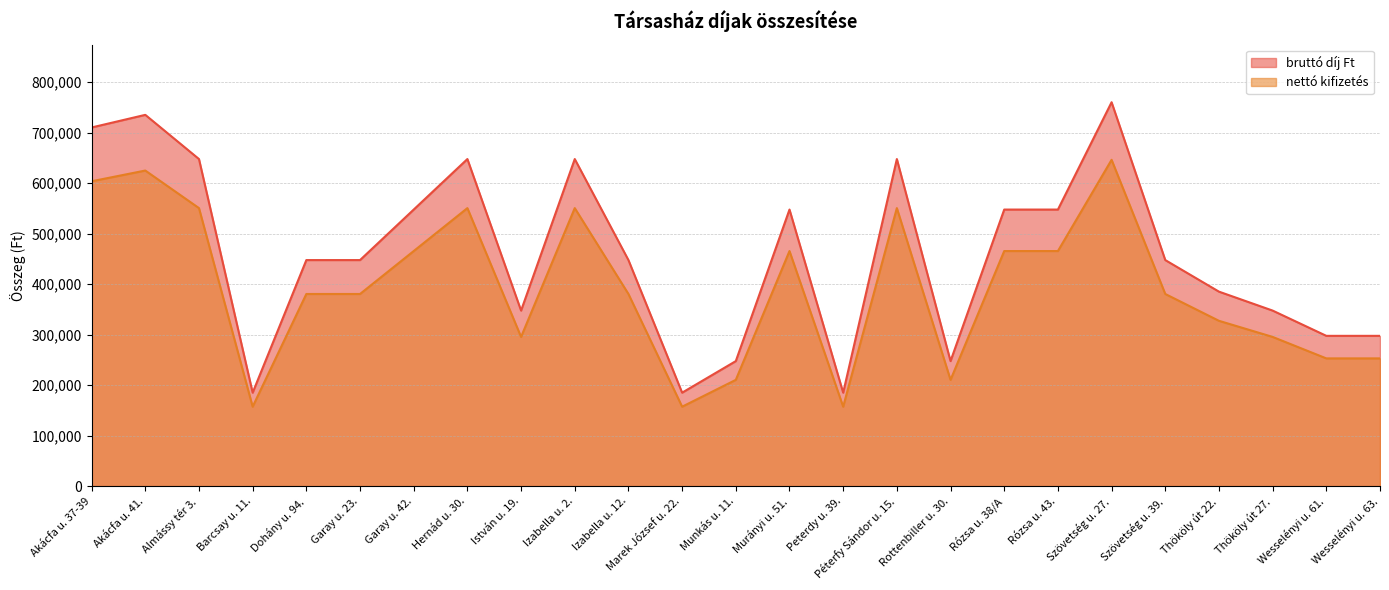

The value of nettó kifizetés at Péterfy Sándor u. 15. is 550375. True or false?

True